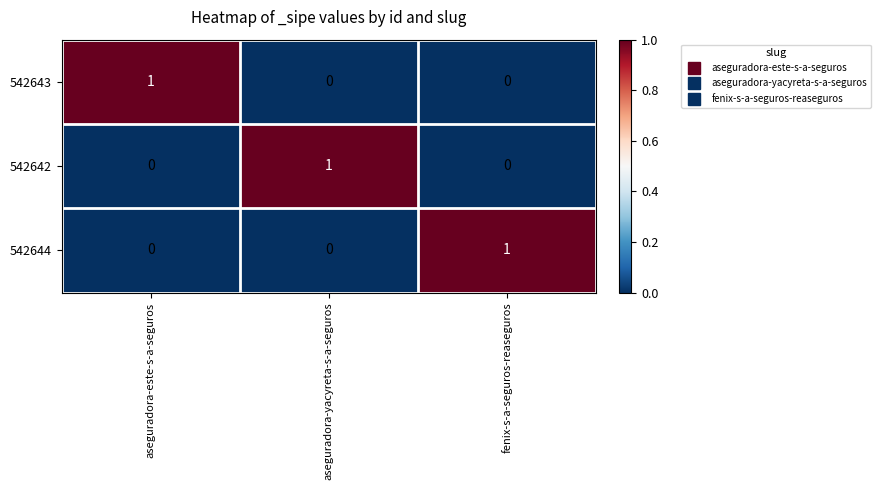

The 542643 series shows 2 at aseguradora-este-s-a-seguros. True or false?

False